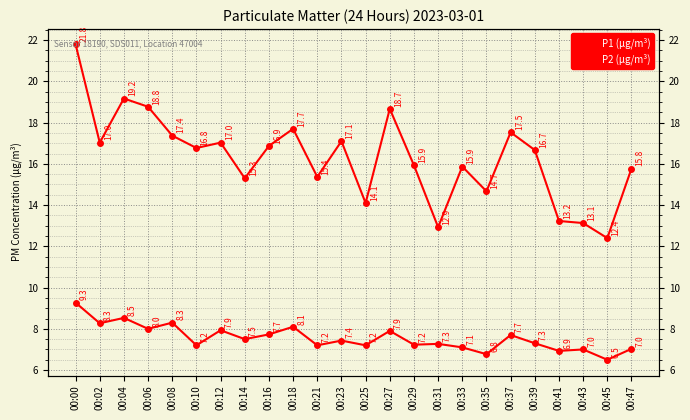

At which label does P2 (µg/m³) reach its peak?

00:00